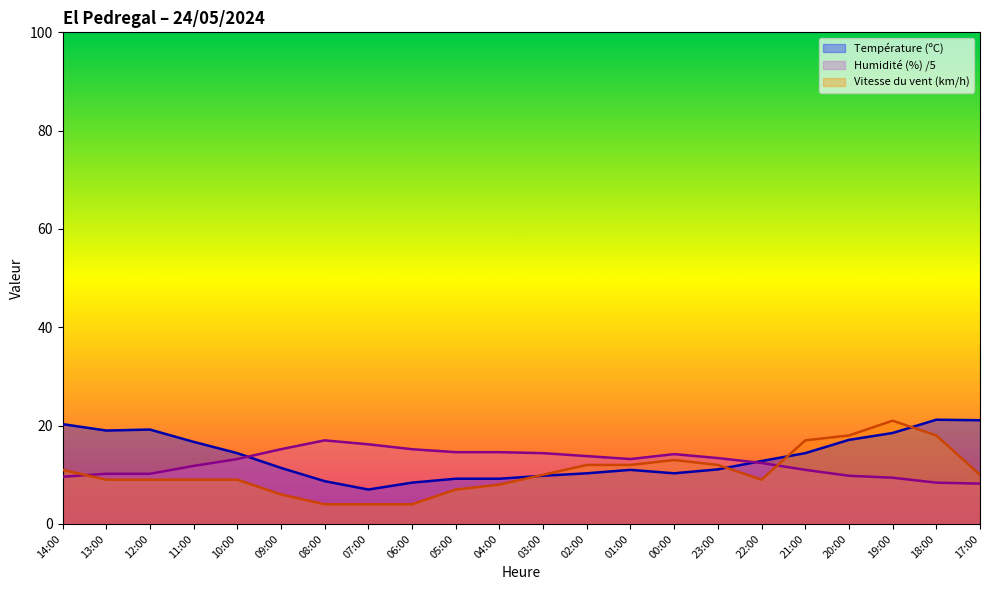

What is the difference between the Vitesse du vent (km/h) values at 05:00 and 14:00?

4.0